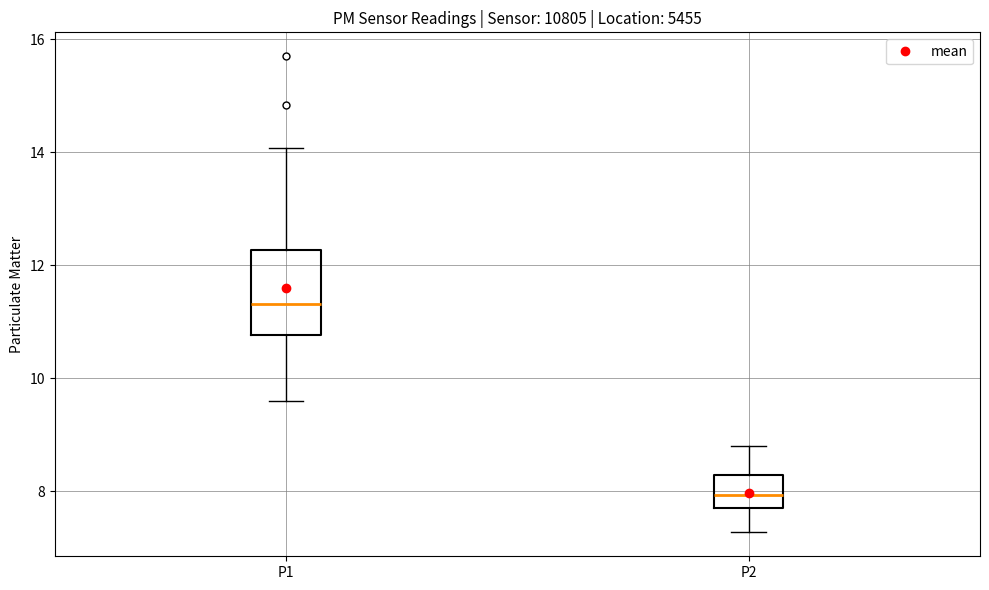

Which box is the tallest, from its lower edge to its upper edge?

P1